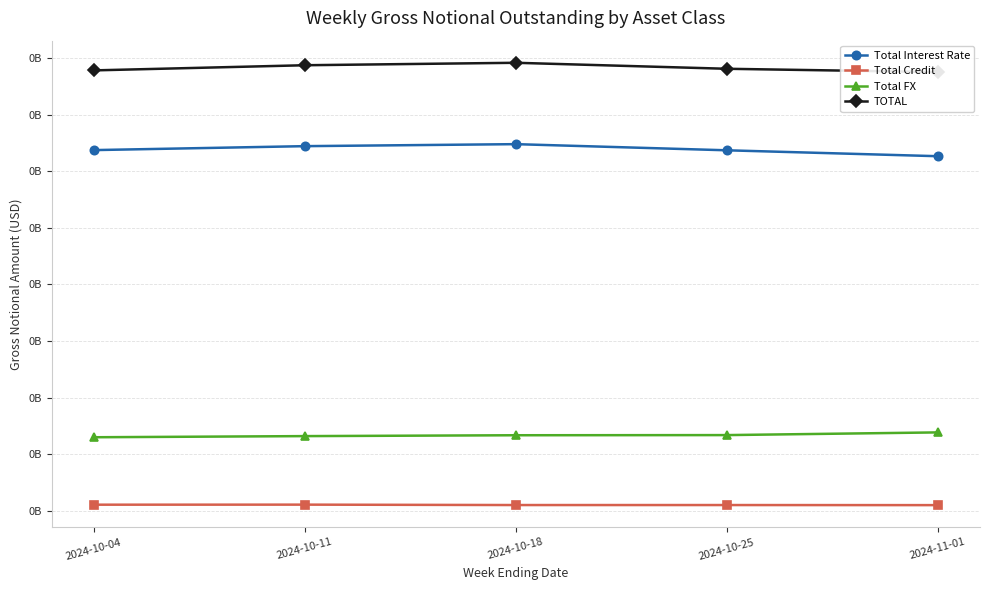

At which label is Total Interest Rate closest to 318689900?

2024-10-04